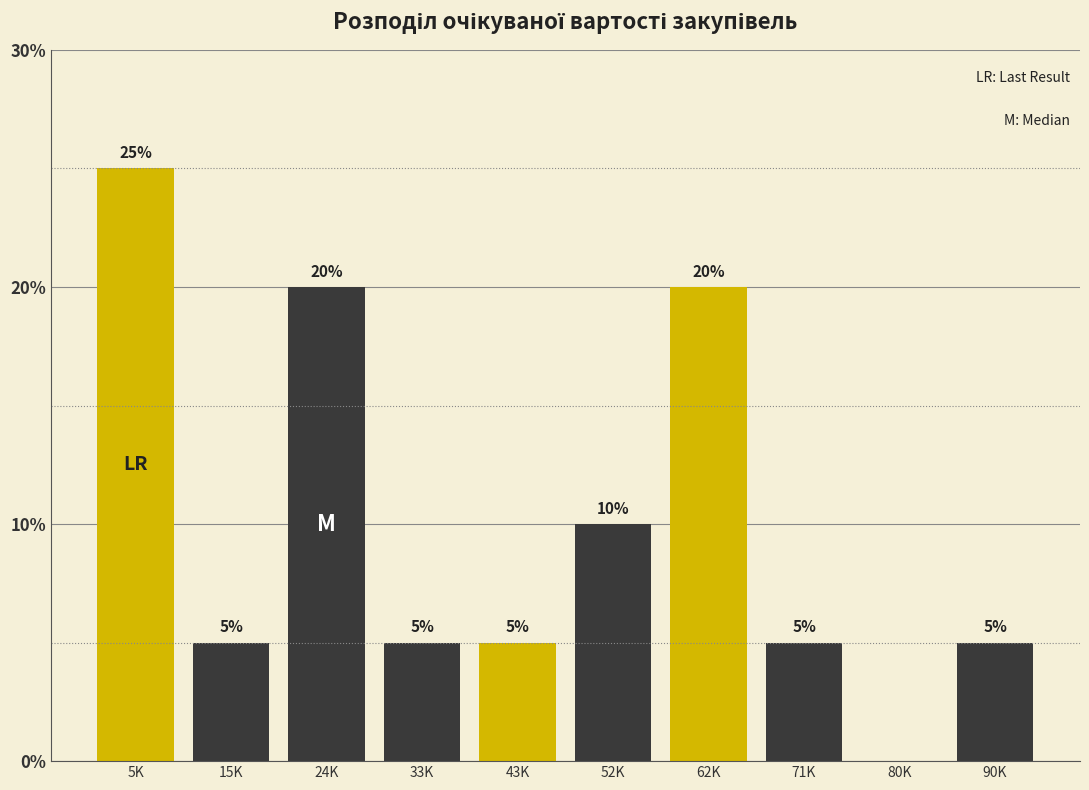

Reading left to right, list all the values displayed in this chart.

5K=25	15K=5	24K=20	33K=5	43K=5	52K=10	62K=20	71K=5	80K=0	90K=5